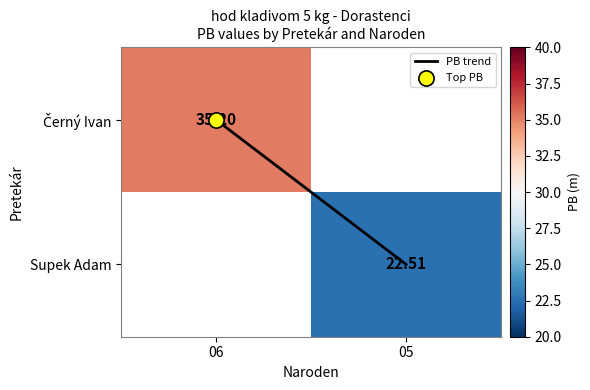

What is the maximum value for PB trend?

1.0